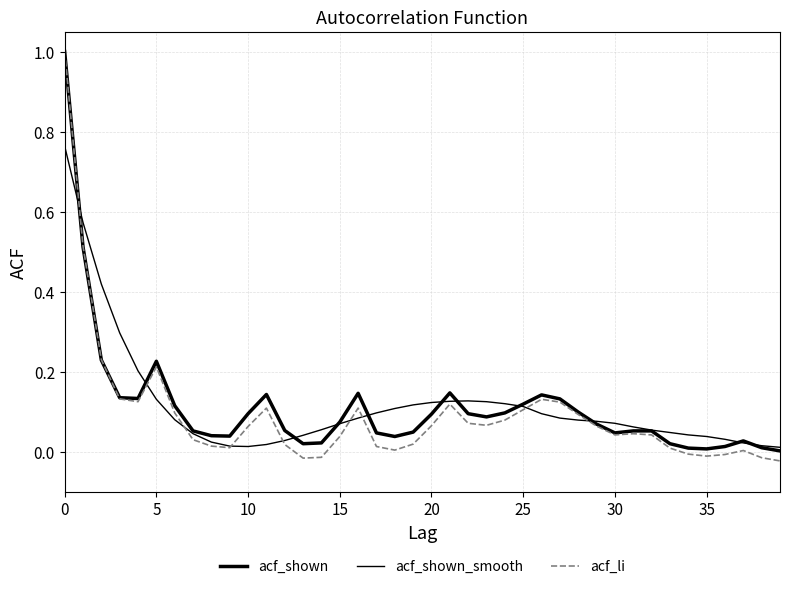

How many lines are shown in the chart?

3